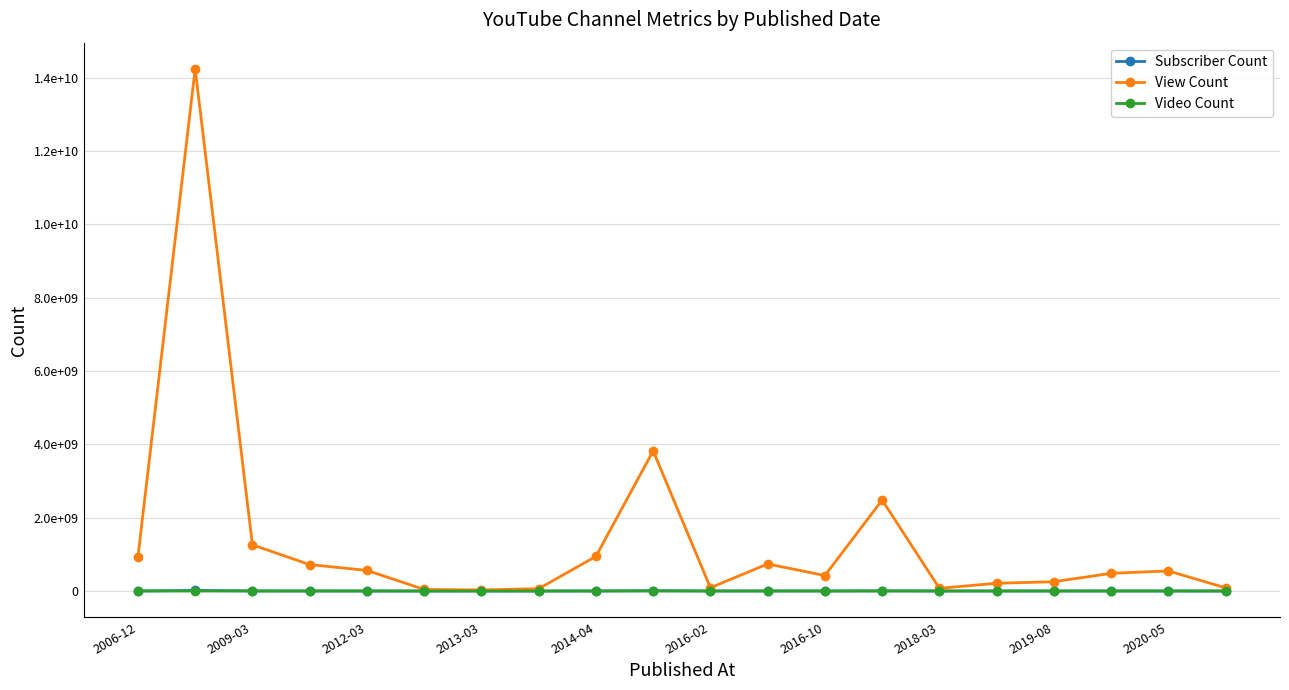

At which category does Video Count reach its first local peak?

2009-03